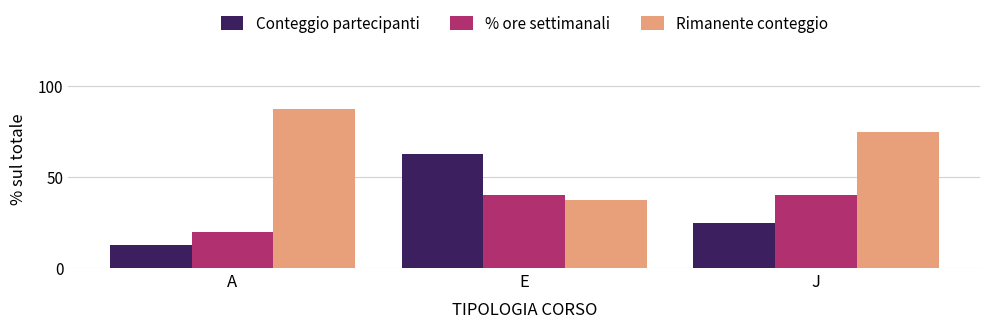

Reading left to right, what are all the values shown in this chart?

Conteggio partecipanti: 12.5	62.5	25.0
% ore settimanali: 20.0	40.0	40.0
Rimanente conteggio: 87.5	37.5	75.0